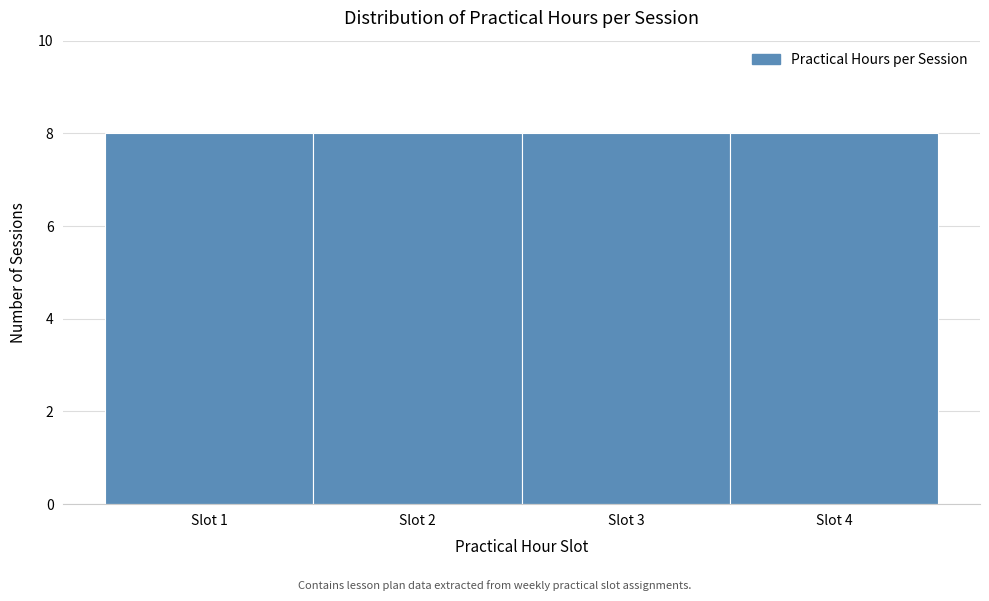

Reading left to right, transcribe this chart: for each bar, give the range it covers on the x-axis and its height. The values are not printed on the chart, so give them approximately, as read against the axis.

0.5 to 1.5: 8
1.5 to 2.5: 8
2.5 to 3.5: 8
3.5 to 4.5: 8